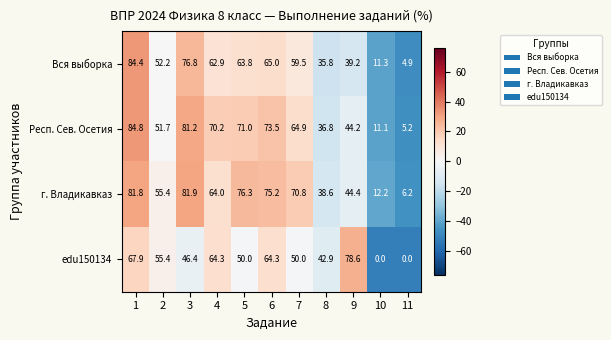

What is the total value across all series at 9?

206.4